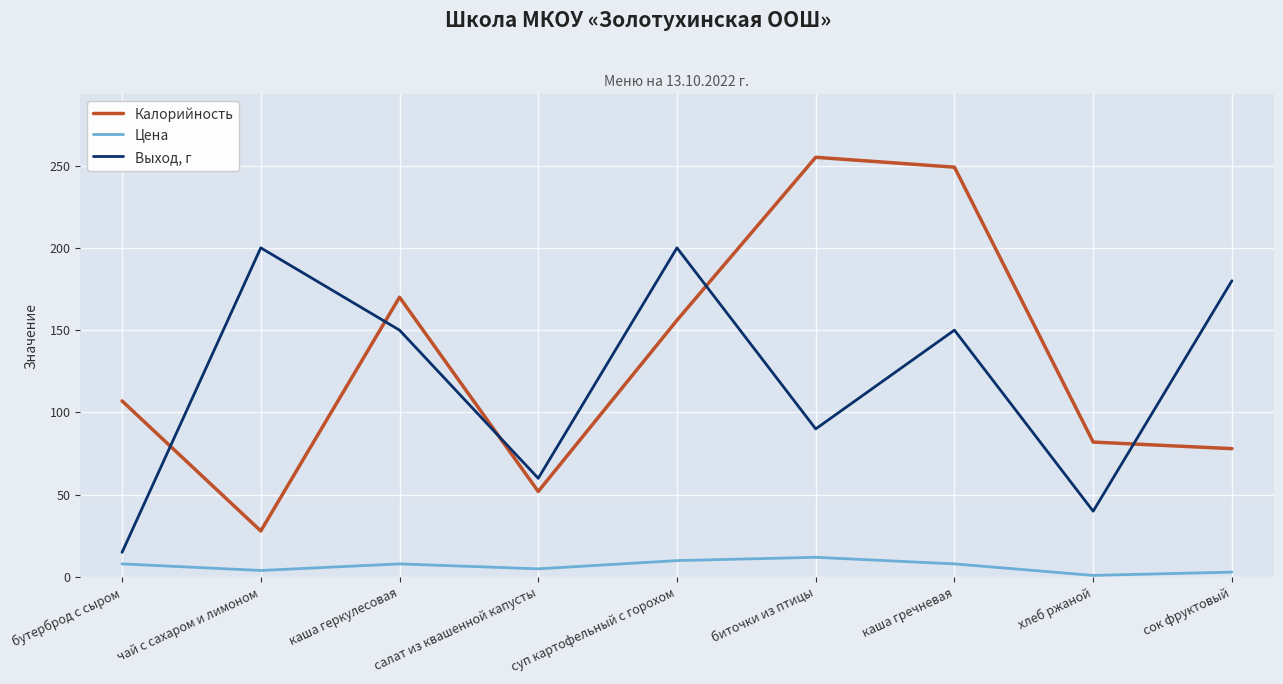

What position from the right is каша геркулесовая?

7